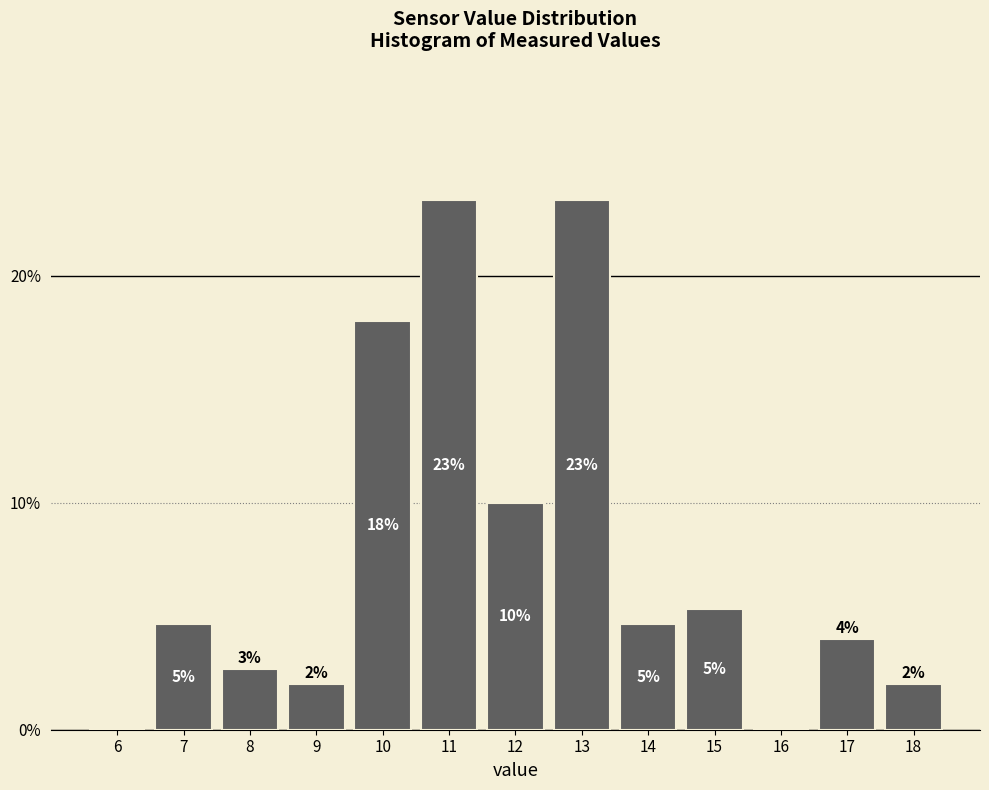

Are the bars horizontal?

No